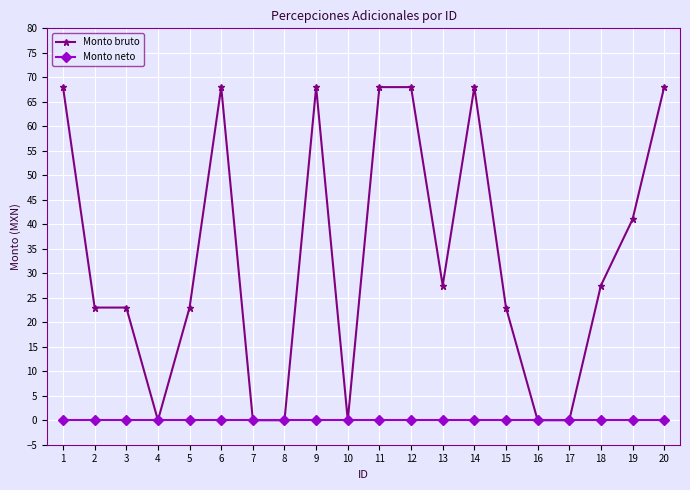

What is the total value across all series at 11?

68.0